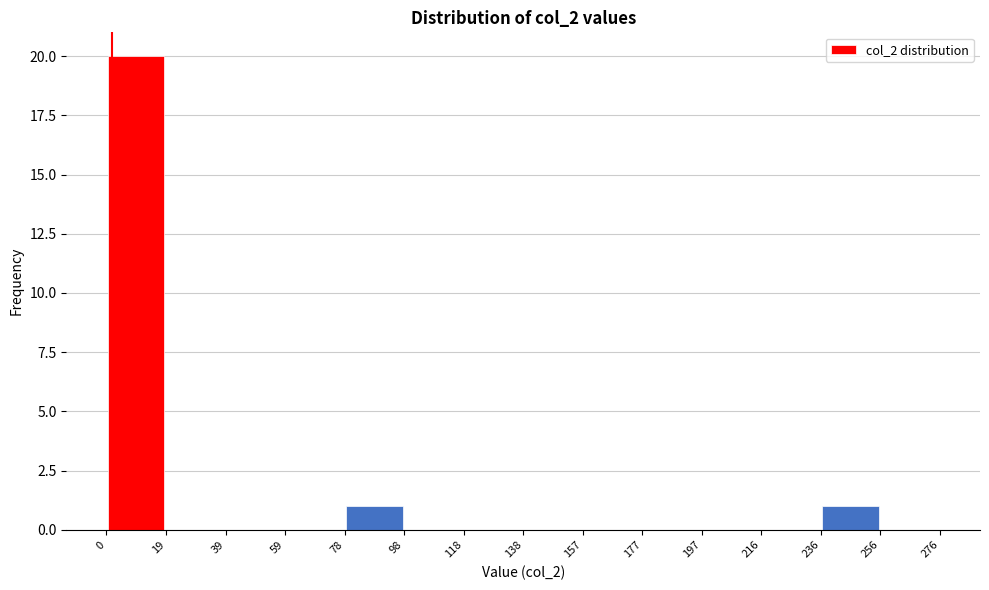

Reading left to right, list every bar in this chart as the range it spans on the x-axis followed by its height. The values are not printed on the chart, so give them approximately, as read against the axis.

0 to 19: 20
19 to 39: 0
39 to 59: 0
59 to 78: 0
78 to 98: 1
98 to 118: 0
118 to 138: 0
138 to 157: 0
157 to 177: 0
177 to 197: 0
197 to 216: 0
216 to 236: 0
236 to 256: 1
256 to 276: 0